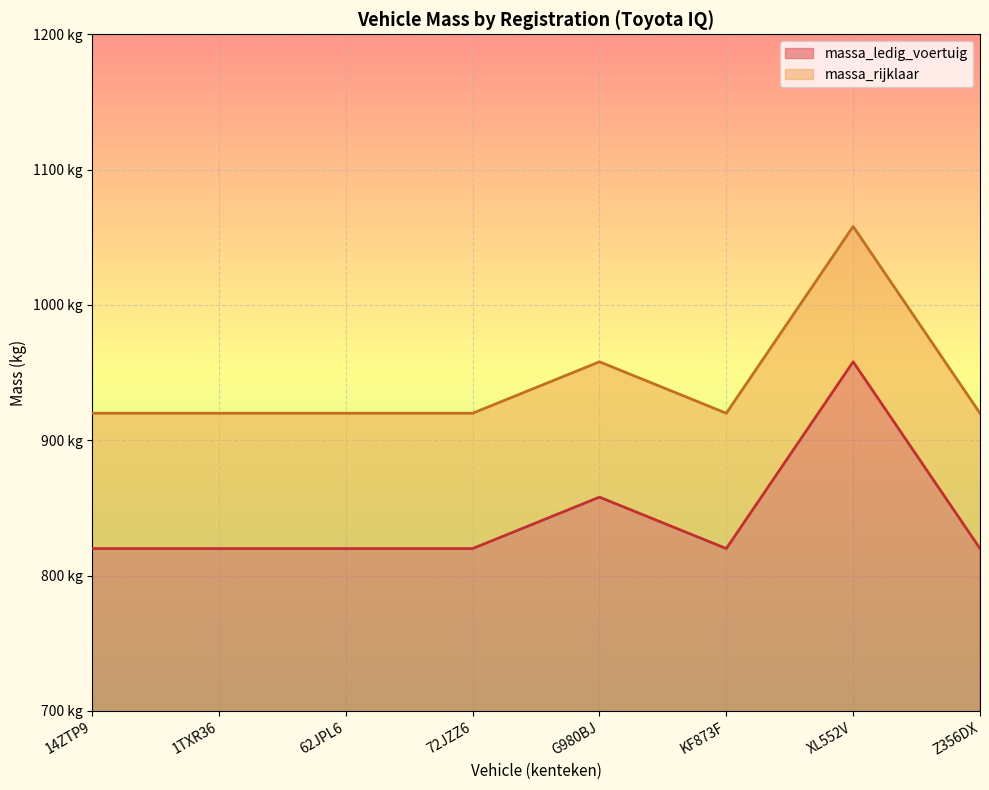

True or false: massa_ledig_voertuig has more than 1 points higher than both neighbors.

True